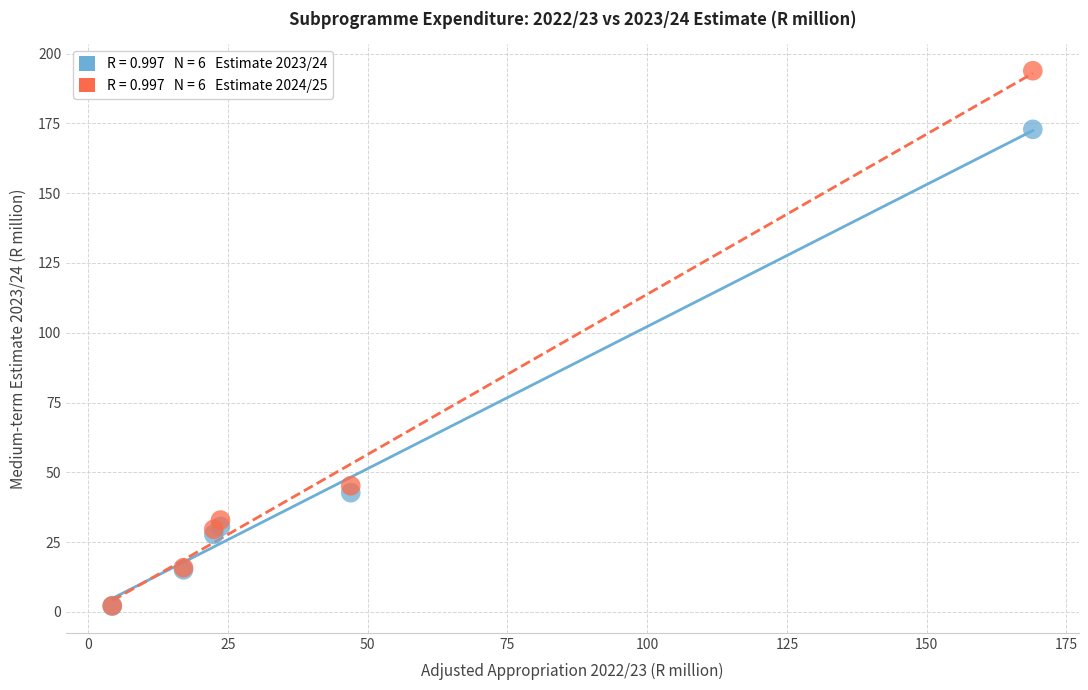

Across all series, what Y value is closest to 97?

45.2